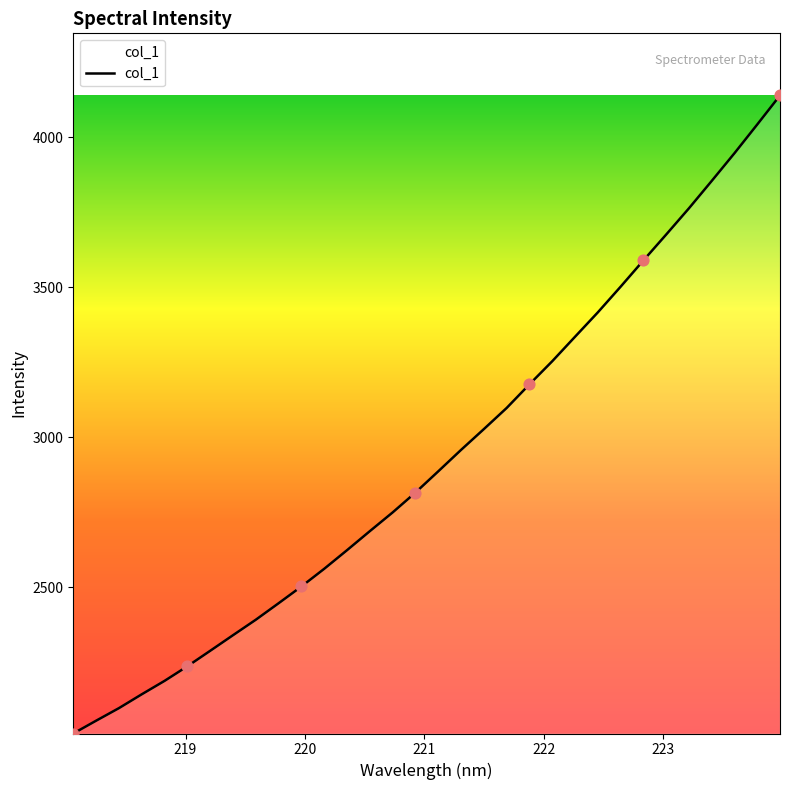

What is the maximum value shown in the chart?

4139.6